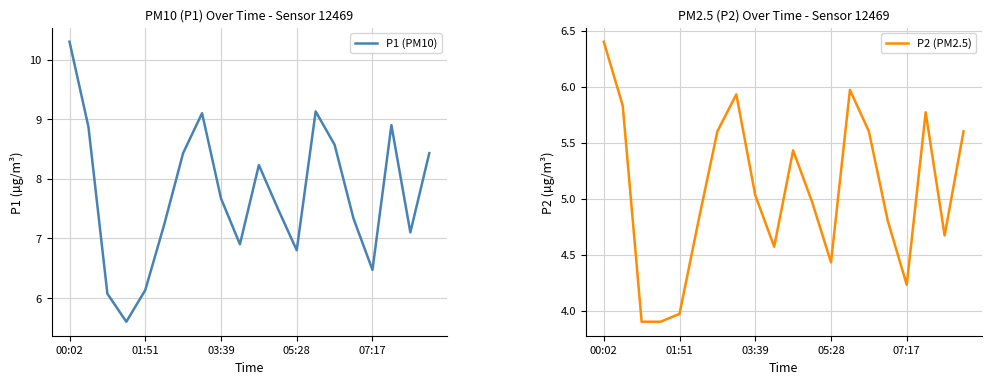

What is the difference between the P1 (PM10) values at 05:28 and 07:17?

0.3